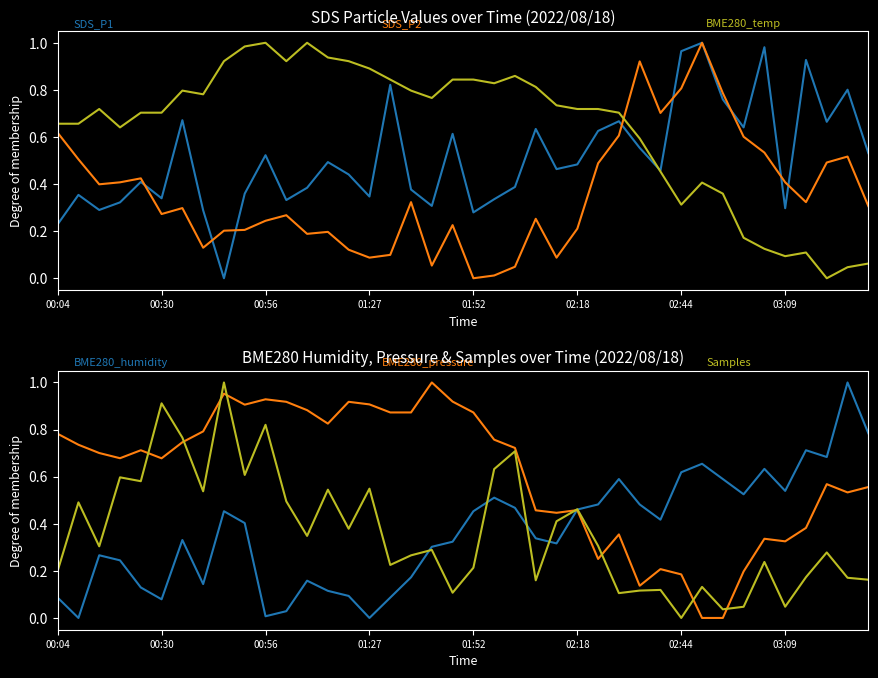

Between 33 and 39, which series saw the biggest shift?

BME280_pressure